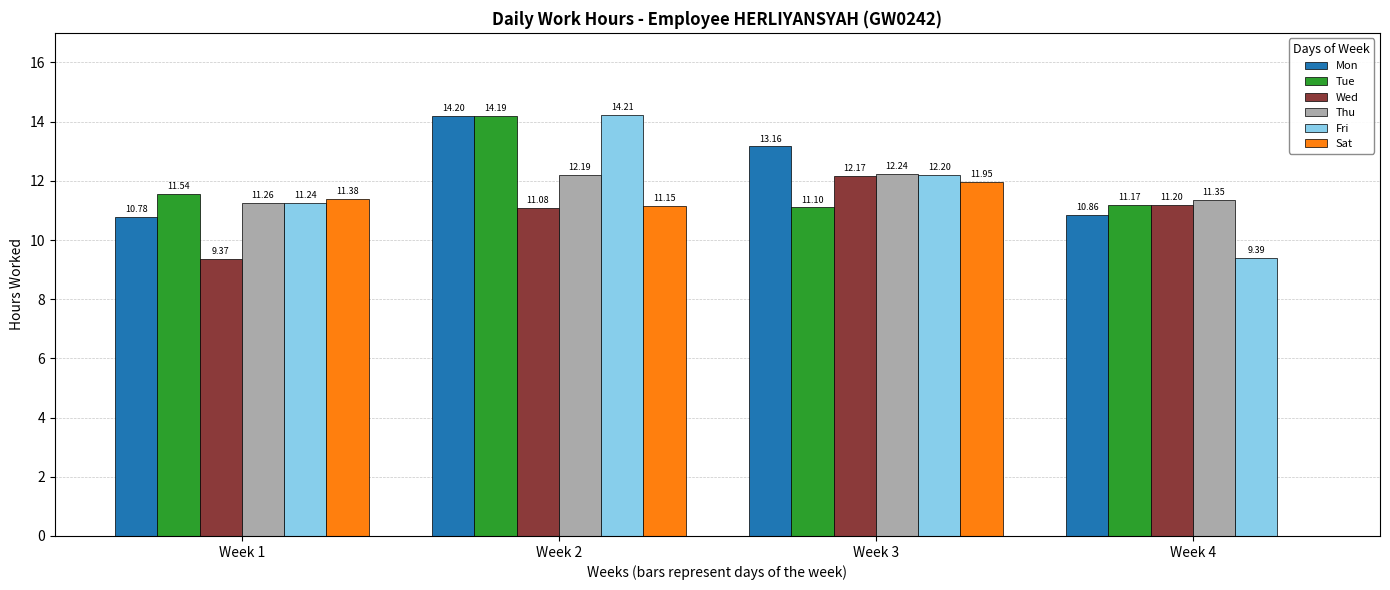

What is the sum of the Wed values at Week 3 and Week 4?

23.4